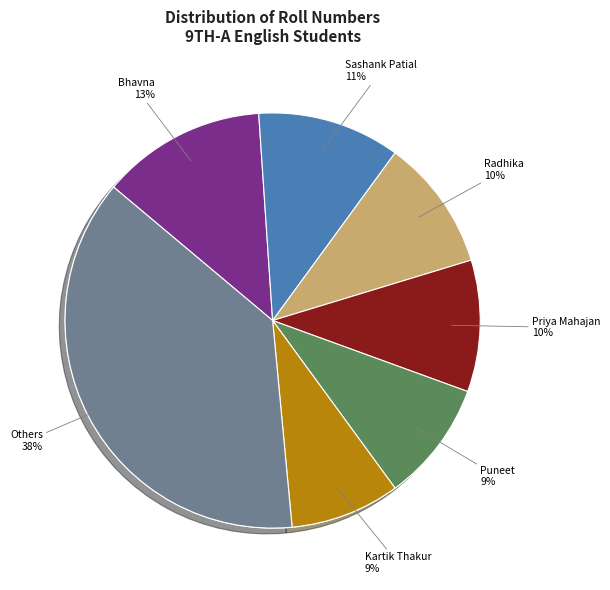

What percentage do Bhavna and Ankur together represent?

17.9%